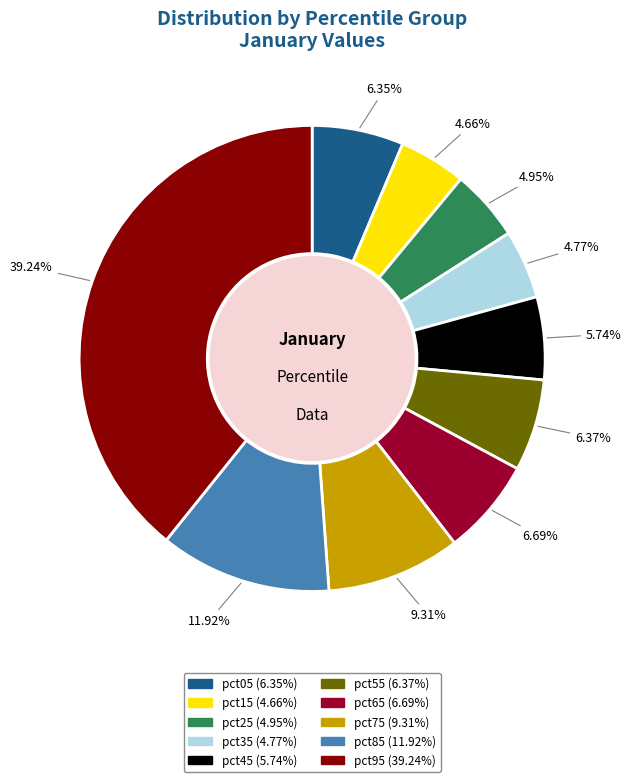

What percentage is NOT represented by pct35?

95.2%